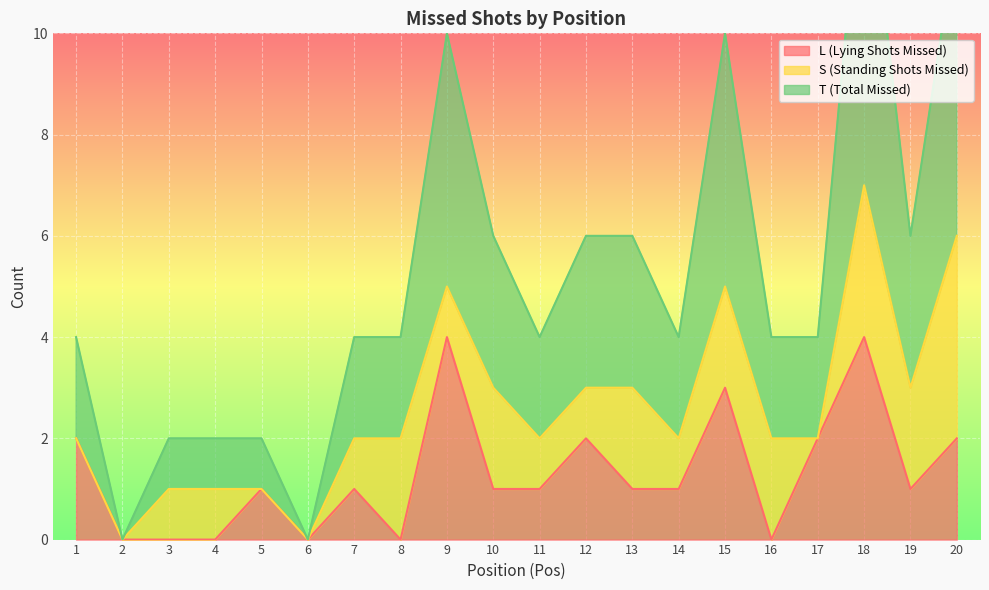

The value of L (Lying Shots Missed) at 12 is 2. True or false?

True